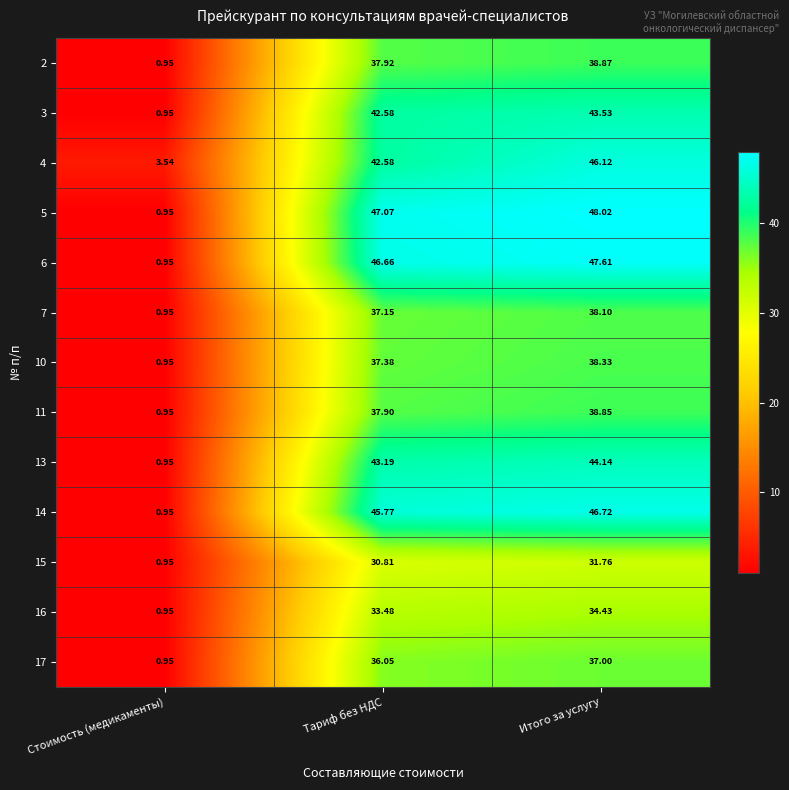

Where is 7 nearest to the value 19?

Стоимость (медикаменты)